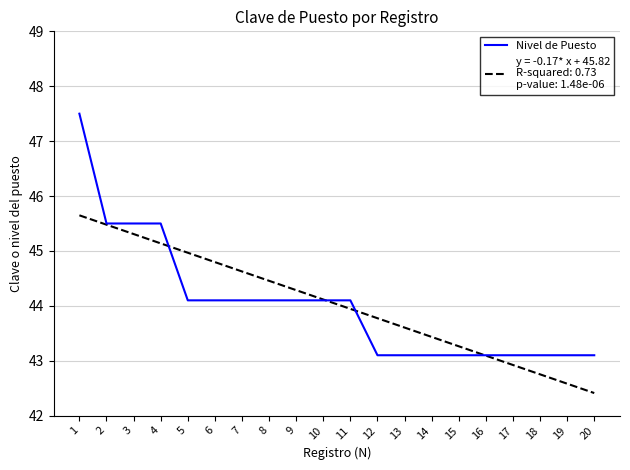

At which category does the chart reach its peak across all series?

1